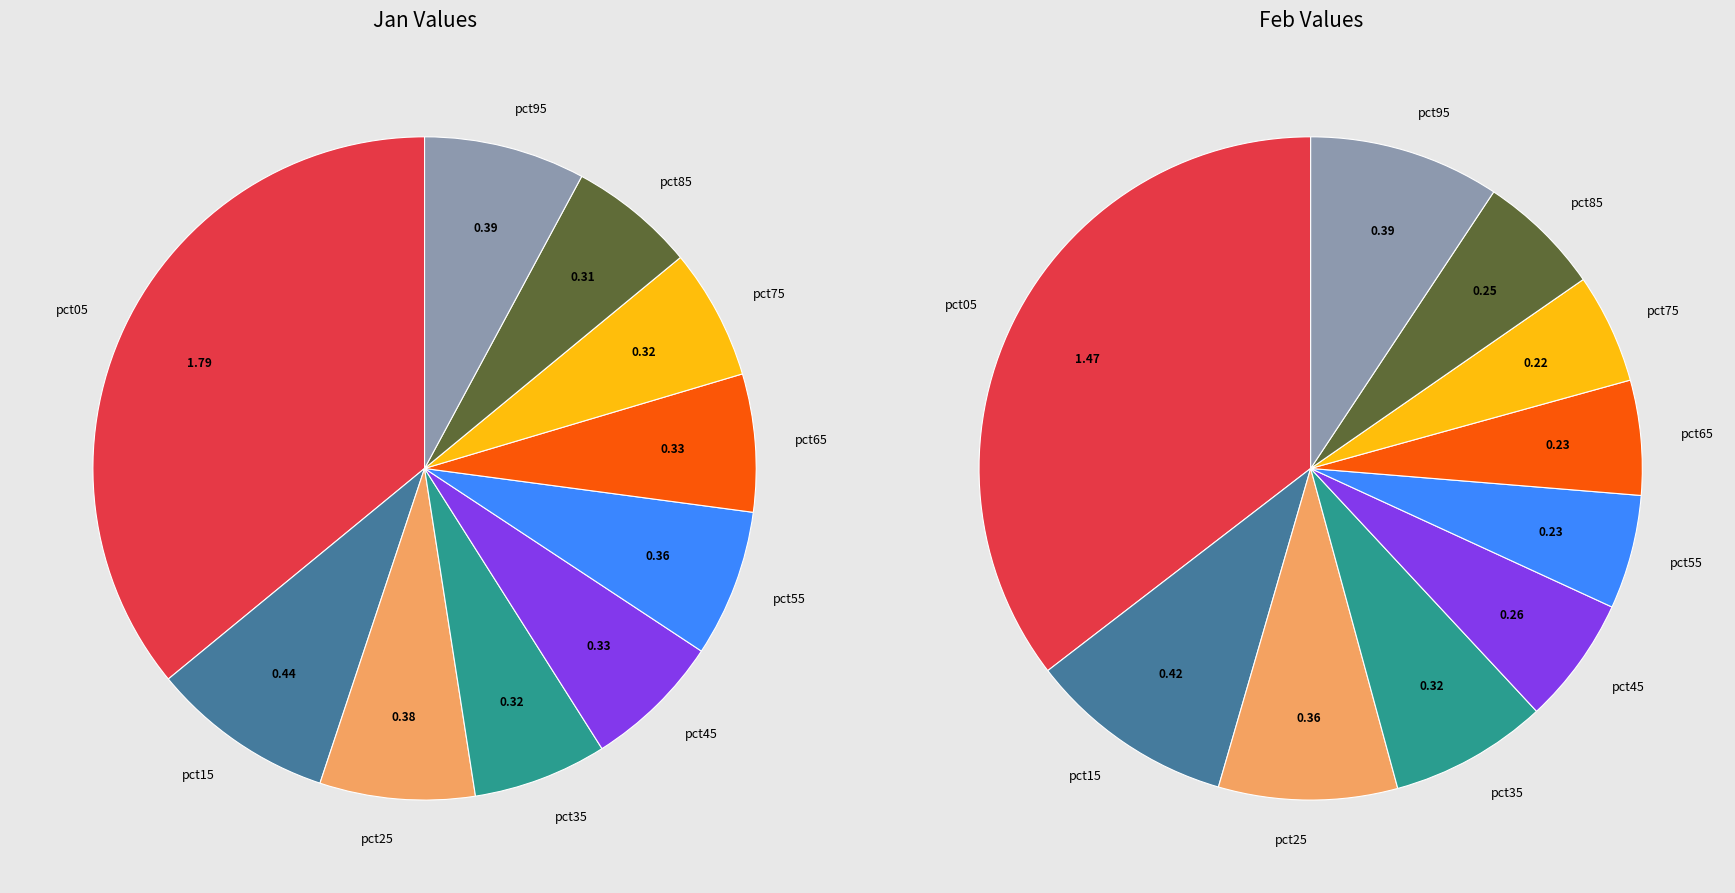

What is the largest slice in the pie chart?

pct05